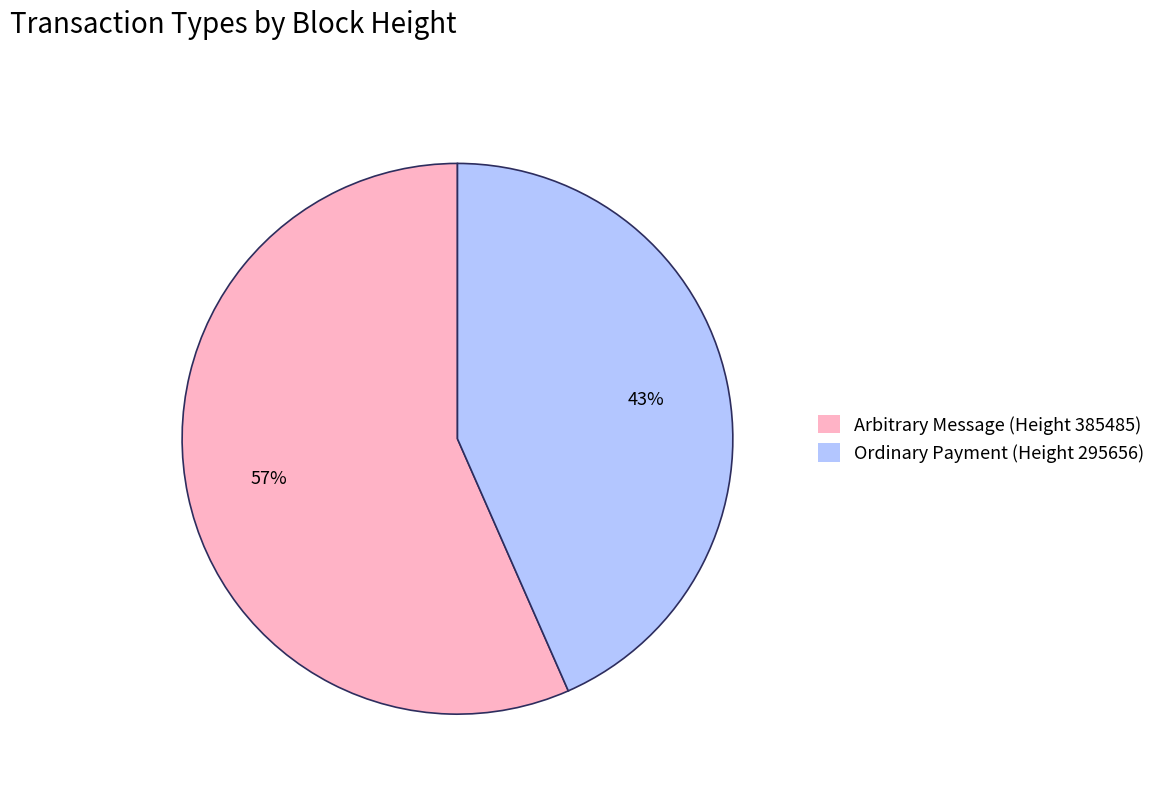

Is there any slice that represents more than half of the pie?

Yes